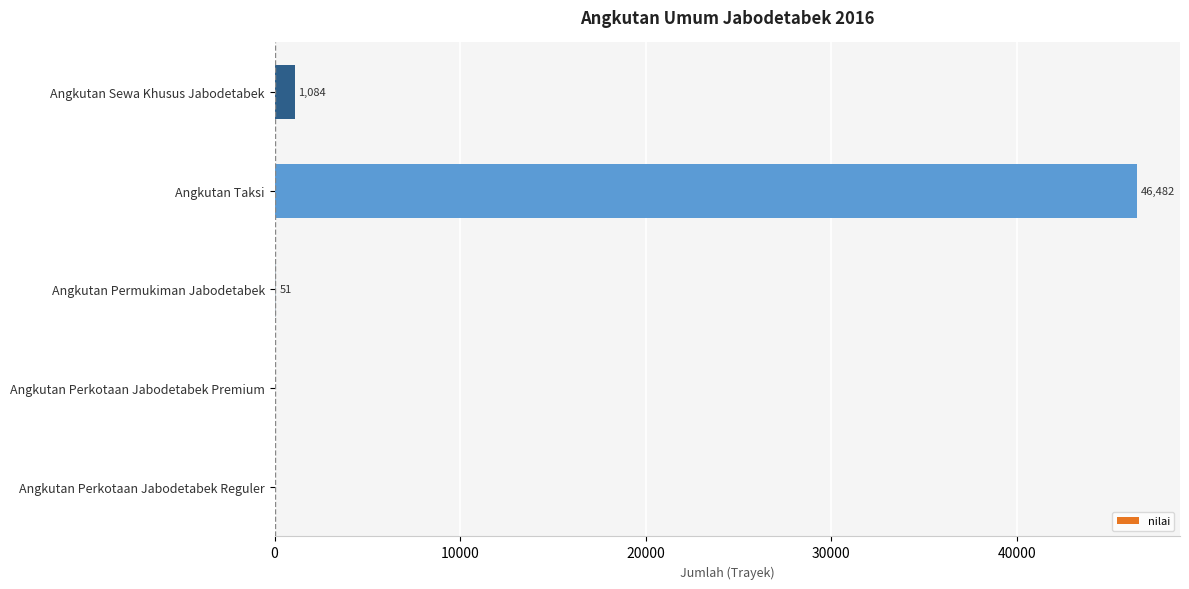

The value at Angkutan Perkotaan Jabodetabek Reguler is 0. True or false?

True